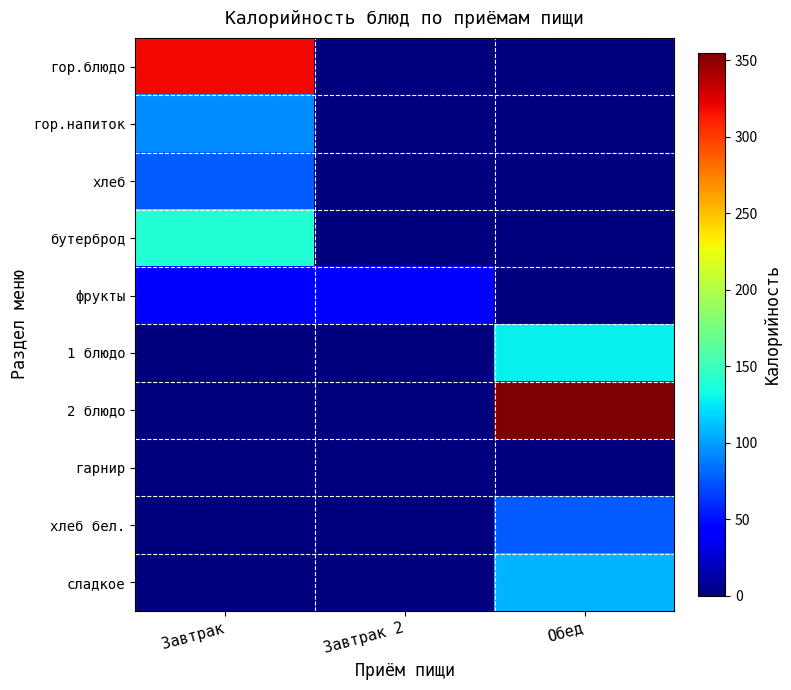

Reading right to left, list all the values displayed in this chart.

гор.блюдо: Обед=0.0	Завтрак 2=0.0	Завтрак=318.6
гор.напиток: Обед=0.0	Завтрак 2=0.0	Завтрак=93.3
хлеб: Обед=0.0	Завтрак 2=0.0	Завтрак=76.7
бутерброд: Обед=0.0	Завтрак 2=0.0	Завтрак=138.6
фрукты: Обед=0.0	Завтрак 2=39.0	Завтрак=39.0
1 блюдо: Обед=128.0	Завтрак 2=0.0	Завтрак=0.0
2 блюдо: Обед=354.6	Завтрак 2=0.0	Завтрак=0.0
гарнир: Обед=0.0	Завтрак 2=0.0	Завтрак=0.0
хлеб бел.: Обед=76.7	Завтрак 2=0.0	Завтрак=0.0
сладкое: Обед=107.0	Завтрак 2=0.0	Завтрак=0.0